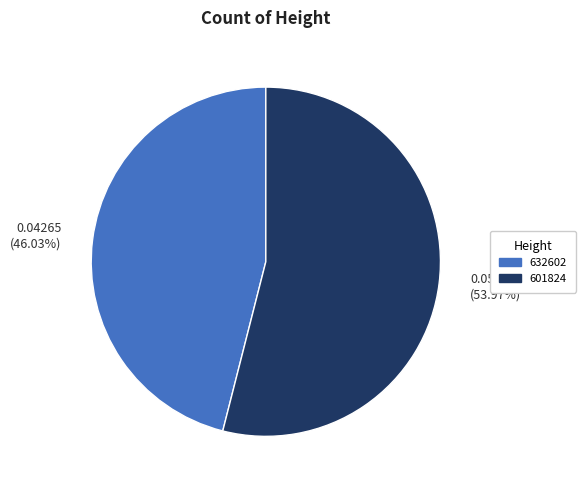

Between 0.04265 (46.03%) and 0.05000 (53.97%), which is larger?

0.05000 (53.97%)